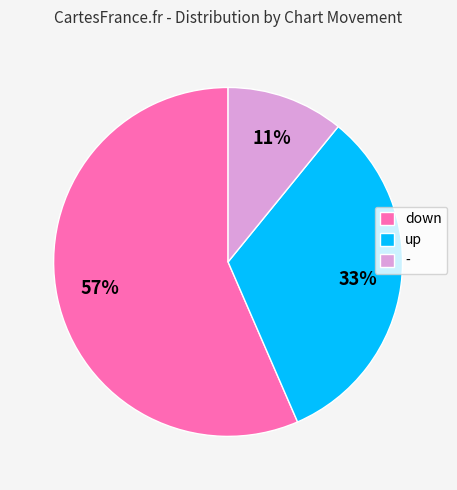

Do - and down together represent more than half of the pie?

Yes